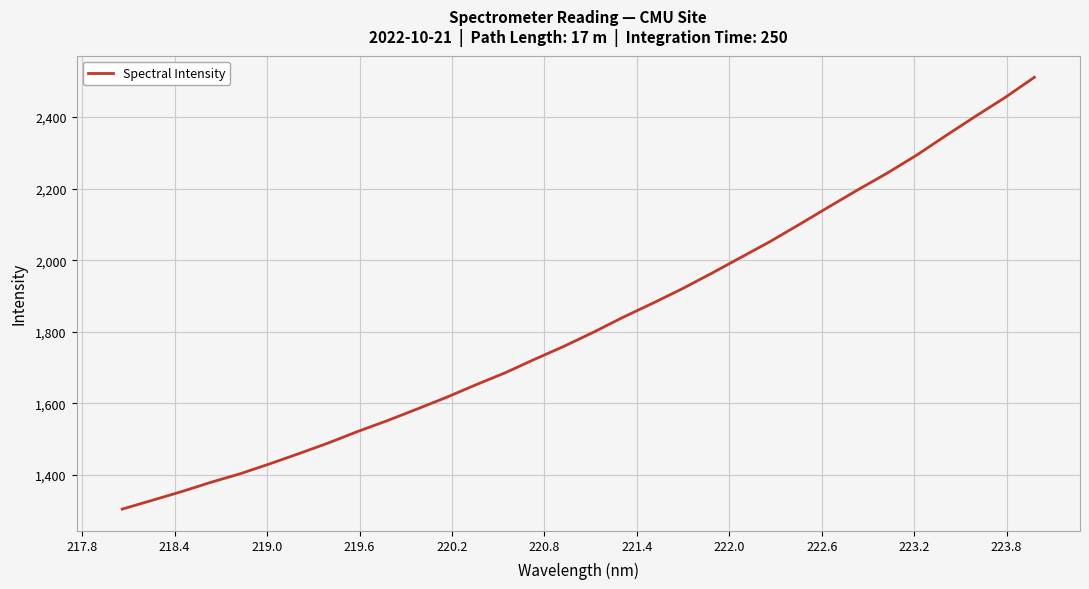

True or false: the data has more than 1 interior local peaks.

False